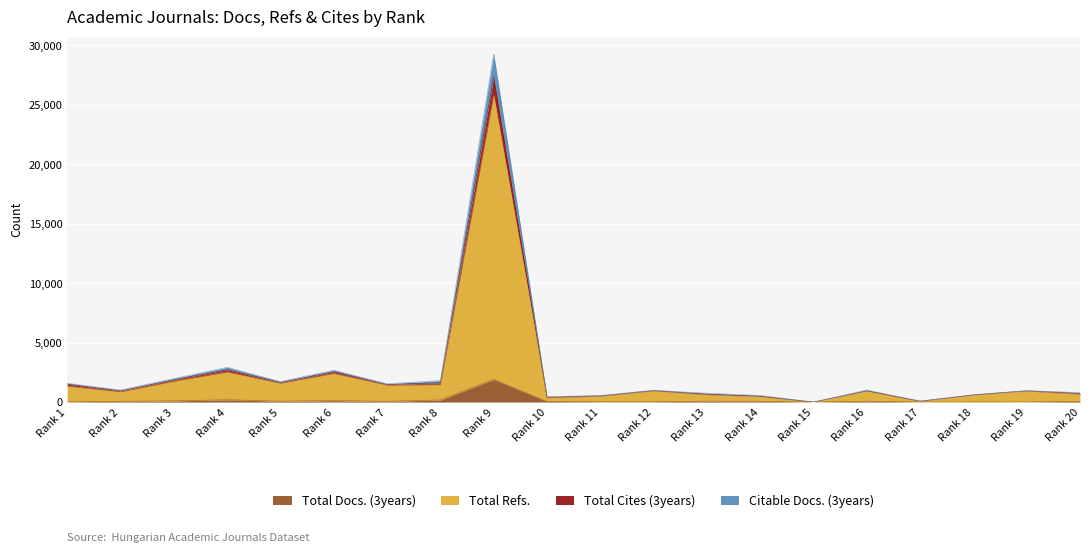

Where is Total Cites (3years) nearest to the value 14643?

Rank 4